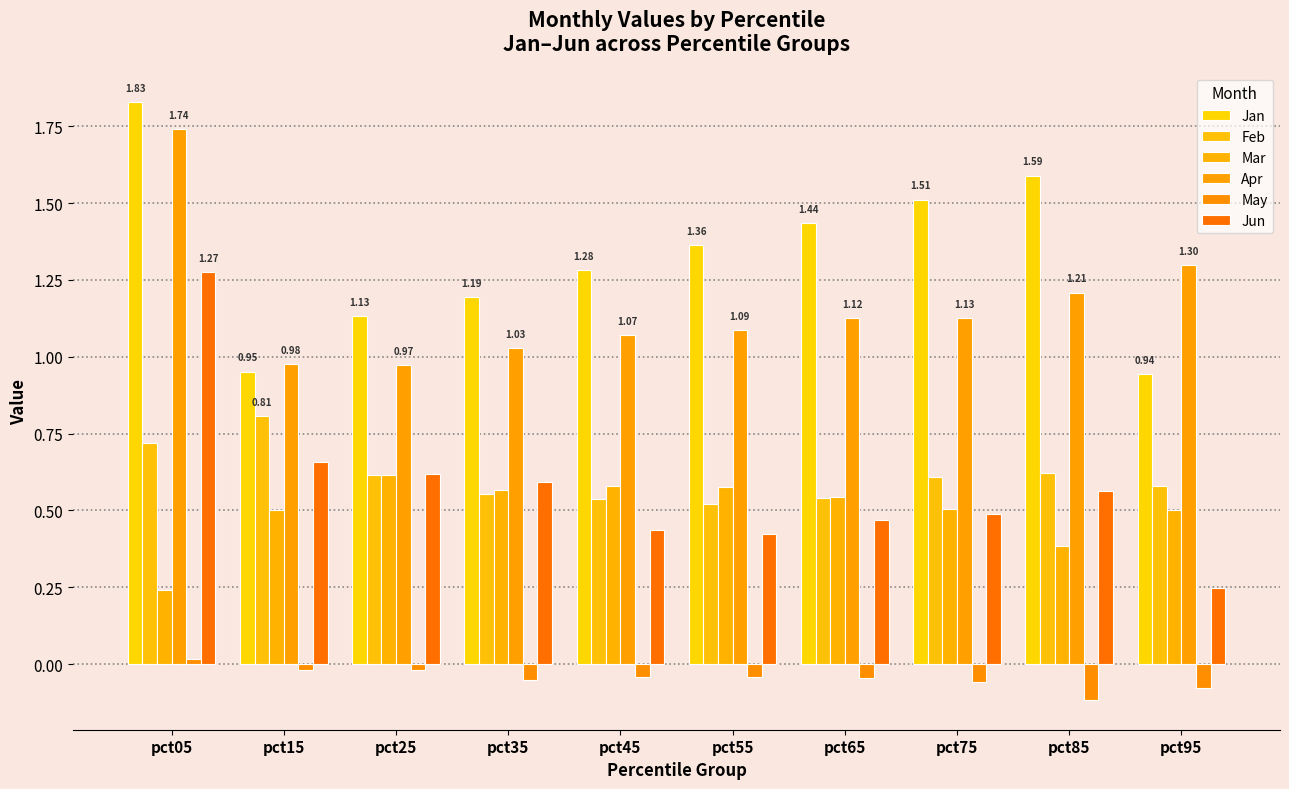

How many data points in Jan are less than 1?

2